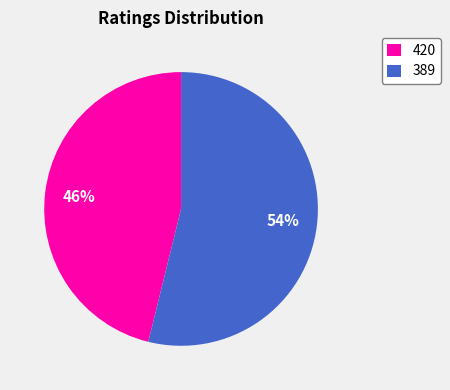

Do 389 and 420 together represent more than half of the pie?

Yes